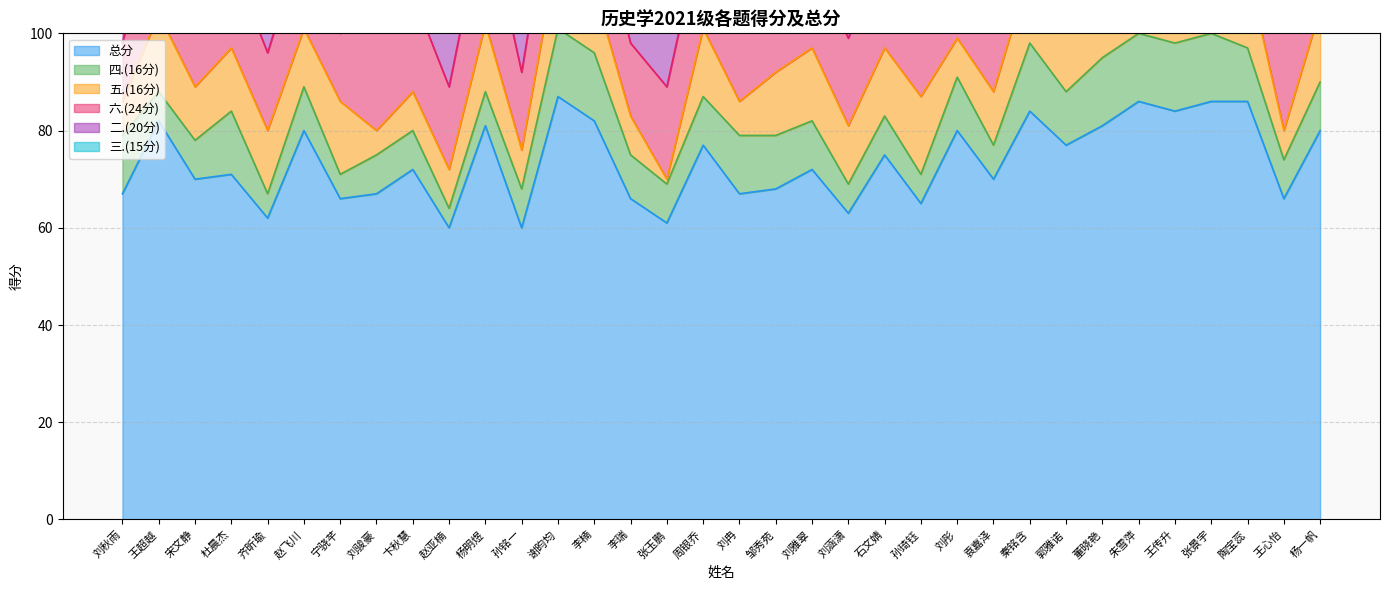

Reading right to left, list all the values displayed in this chart.

总分: 80	66	86	86	84	86	81	77	84	70	80	65	75	63	72	68	67	77	61	66	82	87	60	81	60	72	67	66	80	62	71	70	82	67
四.(16分): 10	8	11	14	14	14	14	11	14	7	11	6	8	6	10	11	12	10	8	9	14	14	8	7	4	8	8	5	9	5	13	8	6	12
五.(16分): 15	6	16	16	16	16	15	16	15	11	8	16	14	12	15	13	7	14	1	8	13	16	8	14	8	8	5	15	12	13	13	11	16	7
六.(24分): 21	21	24	24	18	22	18	16	19	19	24	17	21	18	19	14	16	22	19	15	20	21	16	24	17	20	24	14	19	16	18	22	24	12
二.(20分): 18	15	18	16	19	19	17	16	20	19	20	10	16	11	11	13	18	16	16	19	19	19	15	19	15	18	18	17	19	13	11	15	18	20
三.(15分): 11	11	13	12	12	10	10	12	10	9	11	12	11	11	11	12	10	10	11	9	10	11	9	11	12	13	8	11	14	11	10	9	11	12